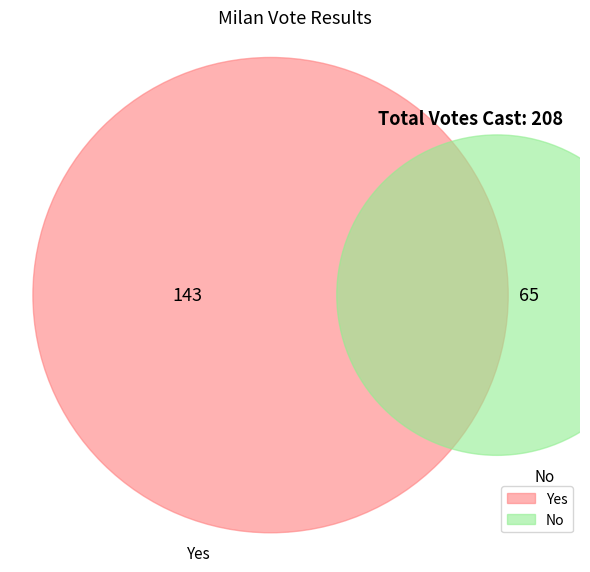

How many slices are in this pie chart?

2